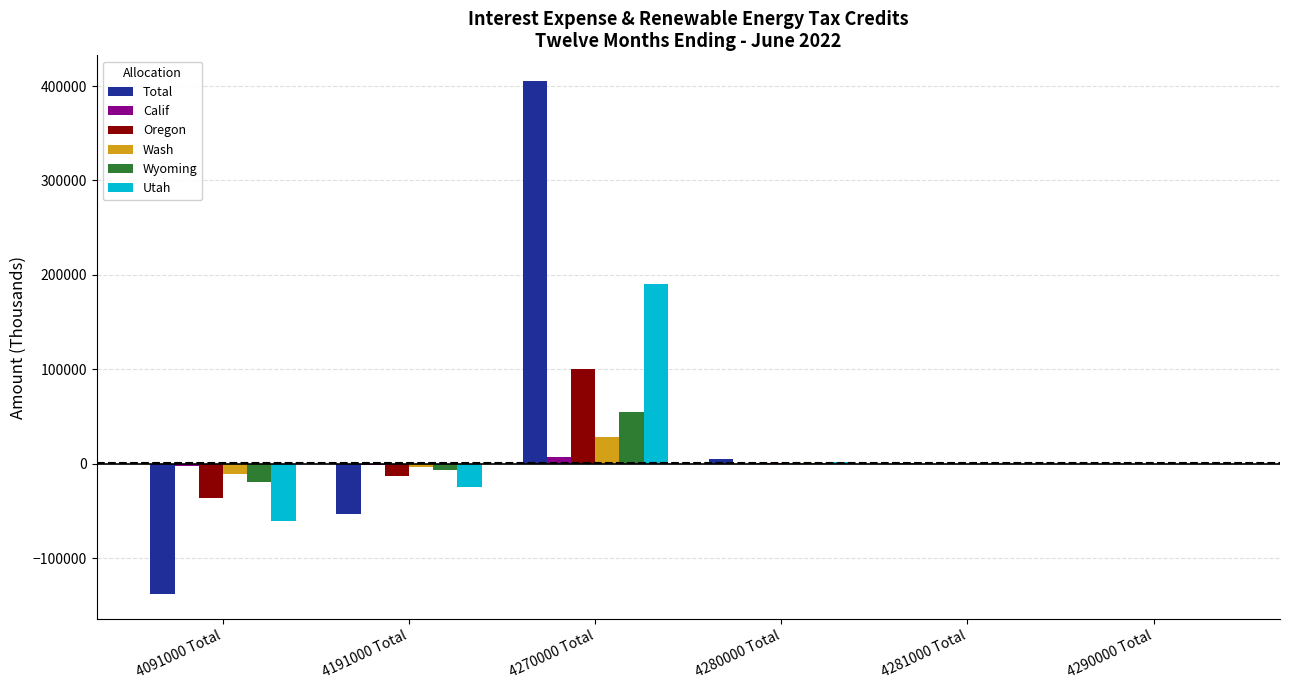

The value of Utah at 4281000 Total is 262.8. True or false?

True